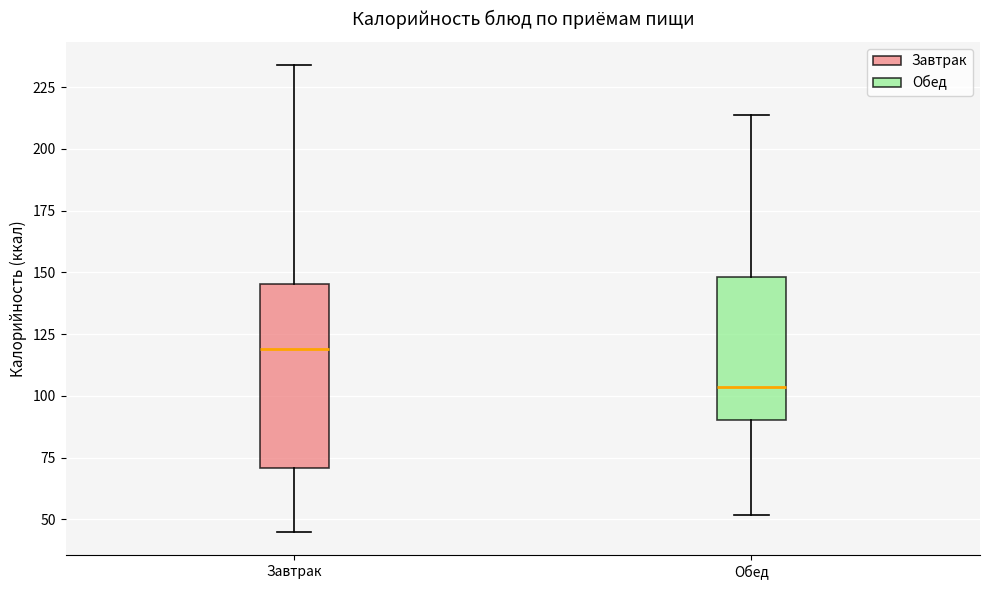

Where does the upper whisker of the box for Завтрак end on the y-axis? The values are not printed on the chart, so give them approximately, as read against the axis.

235